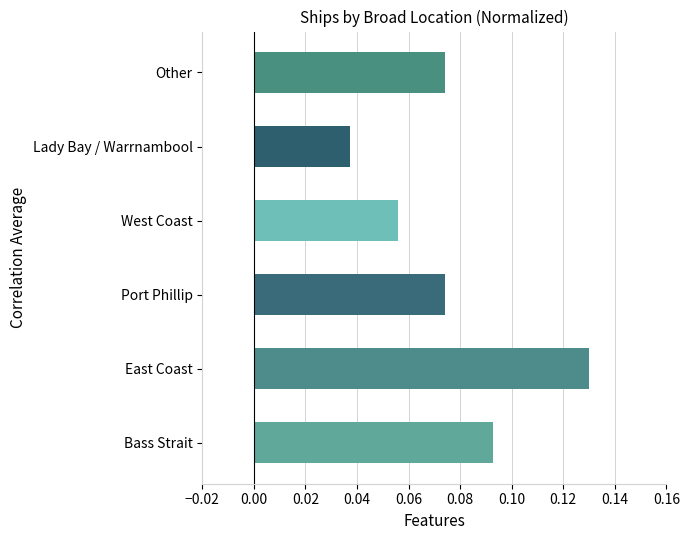

How many bars are there in total?

6